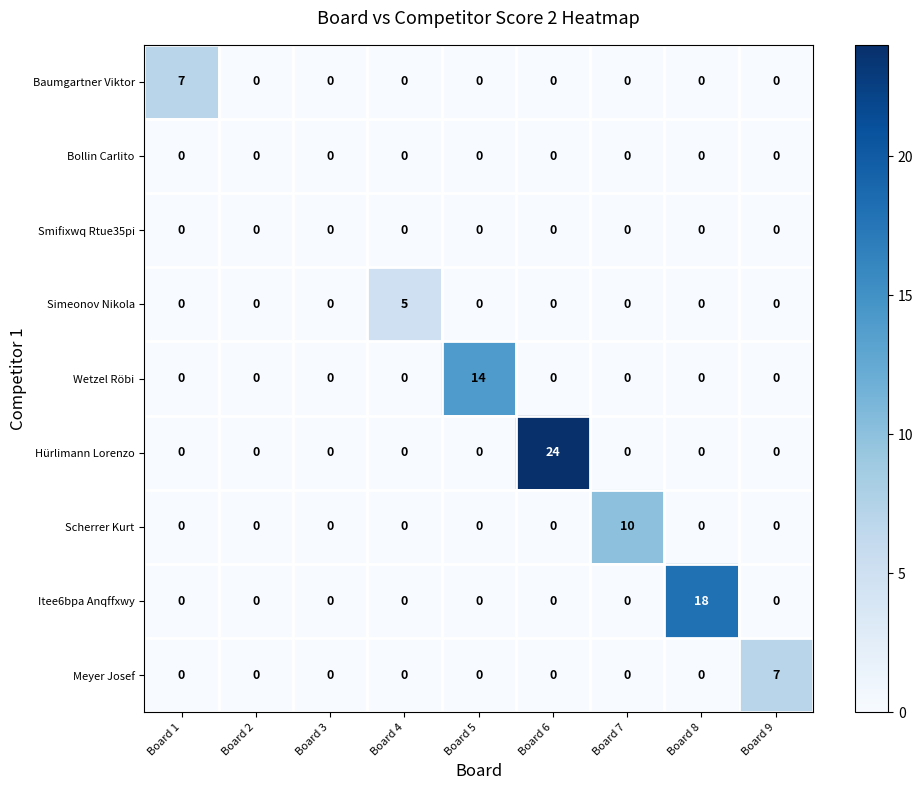

Which series has the largest range (max minus min)?

Hürlimann Lorenzo